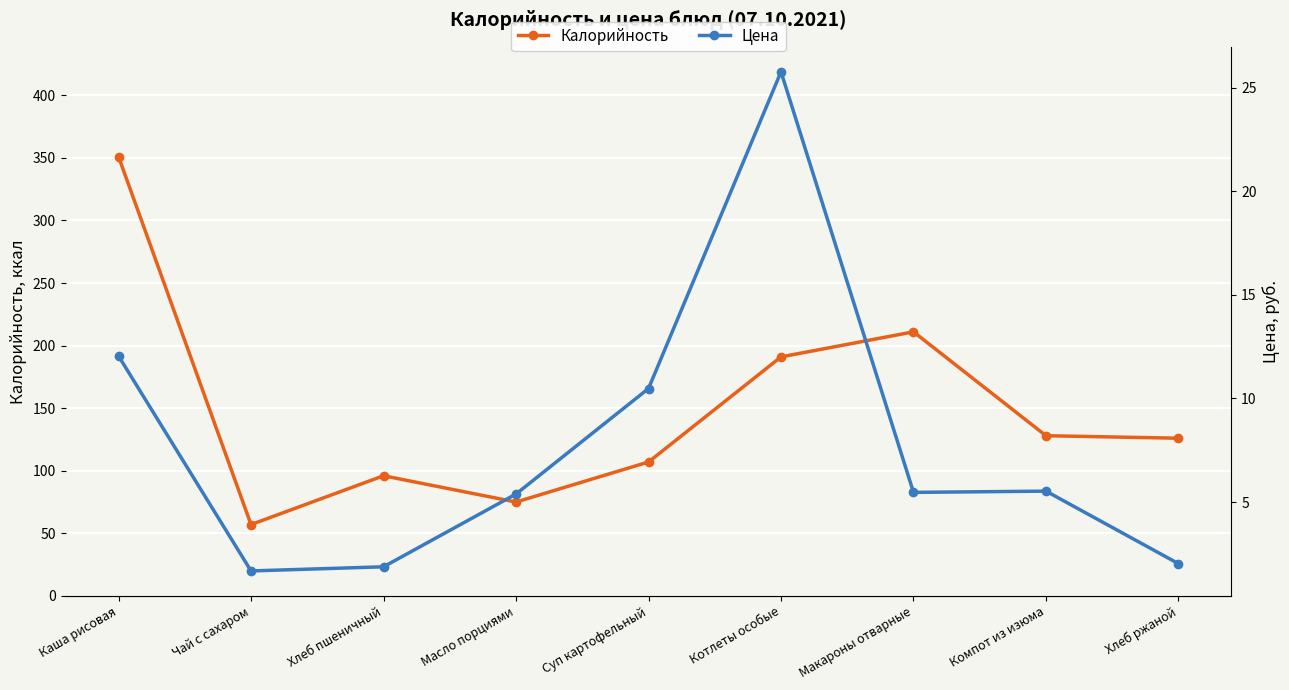

The value of Калорийность at Компот из изюма is 51.0. True or false?

False